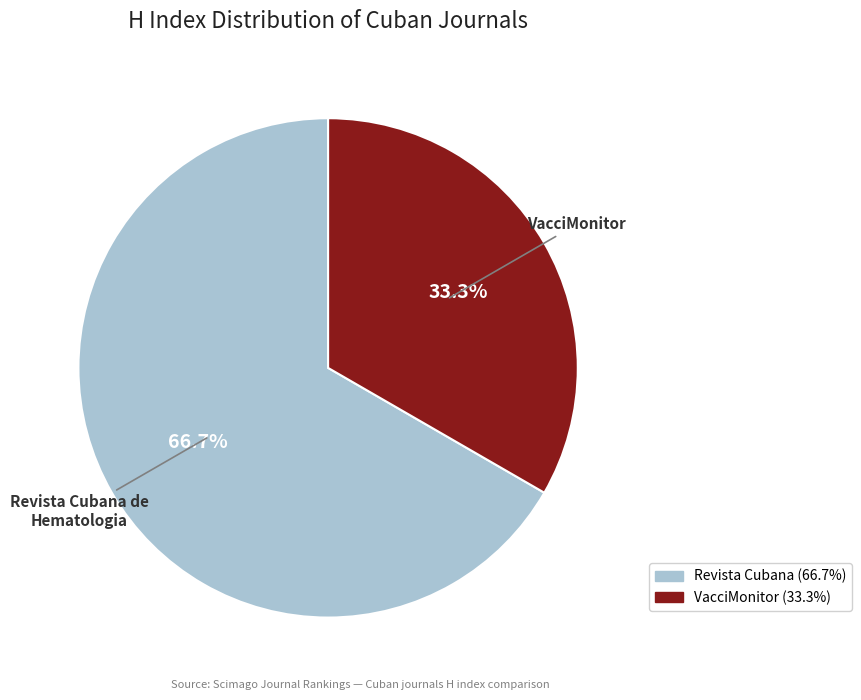

Does any single category account for the majority?

Yes